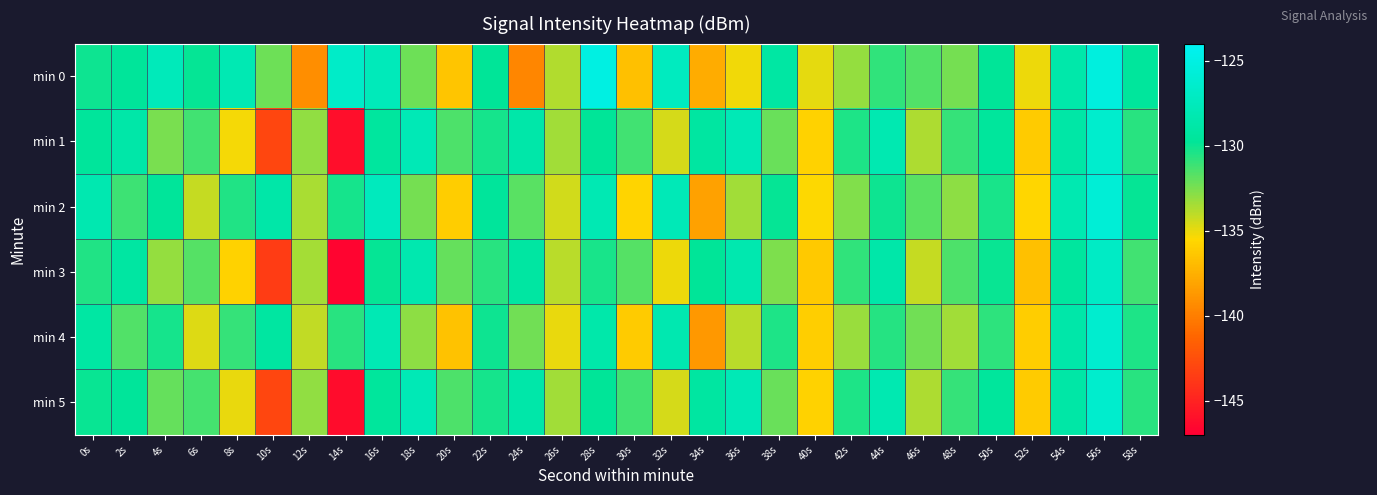

At 30s, list the series in order from largest to smallest.

min 1, min 5, min 3, min 2, min 4, min 0